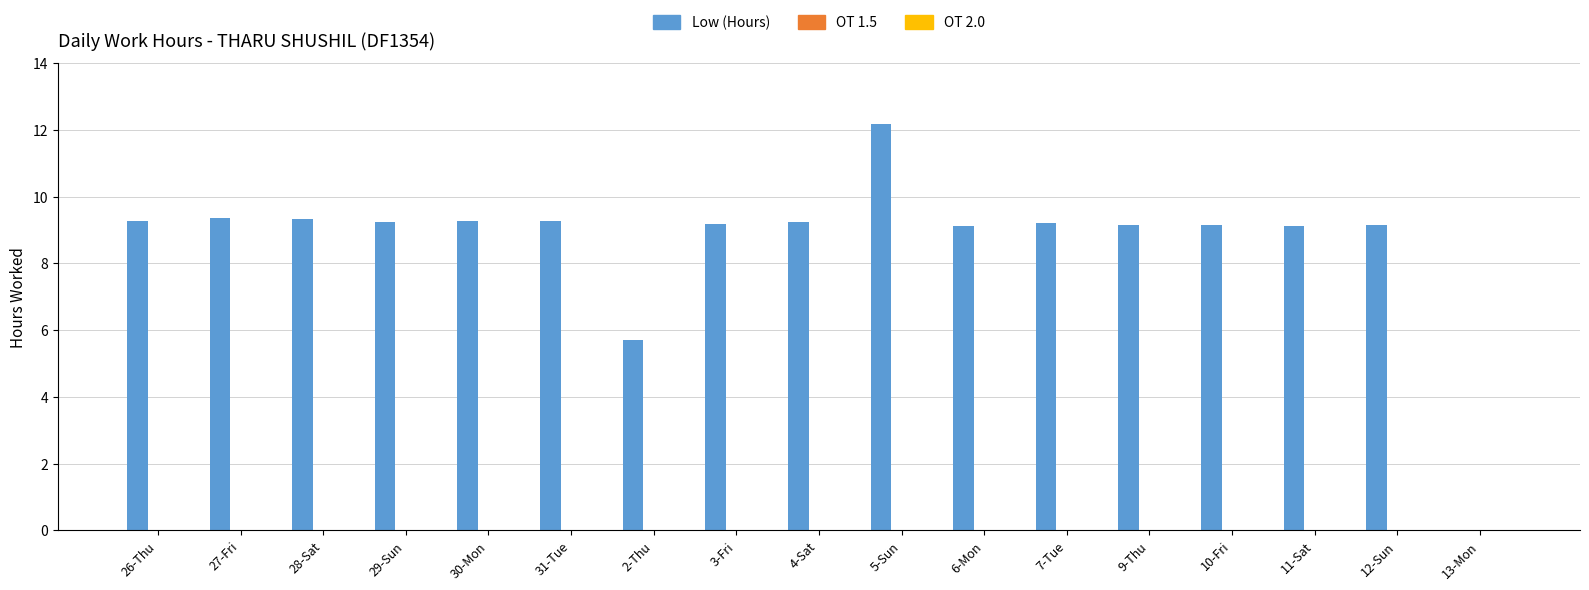

What is the maximum value shown in the chart?

12.2